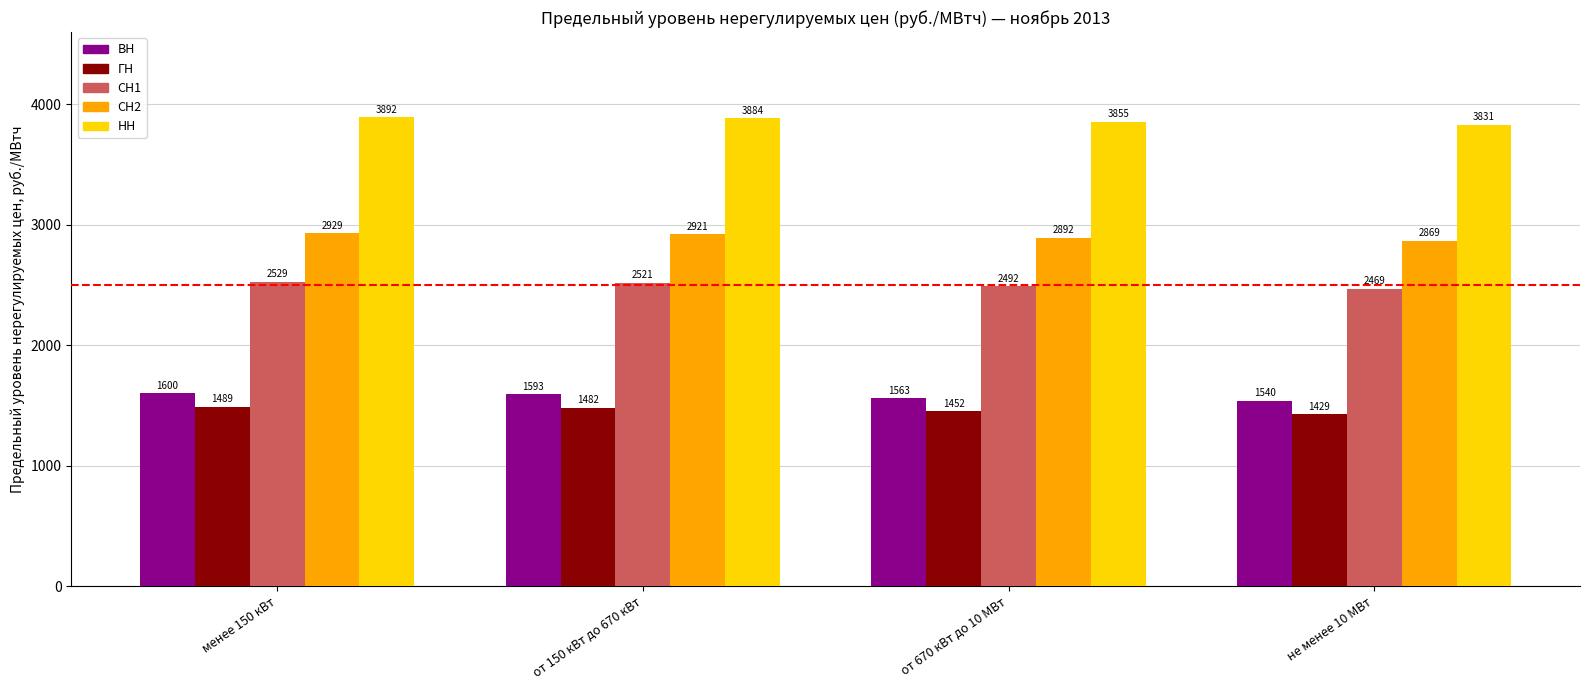

How many data points in СН1 are above 2521?

2